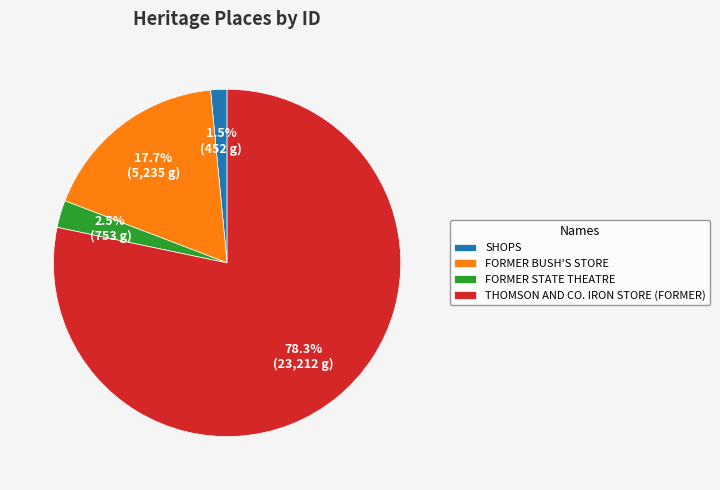

Between THOMSON AND CO. IRON STORE (FORMER) and SHOPS, which is larger?

THOMSON AND CO. IRON STORE (FORMER)